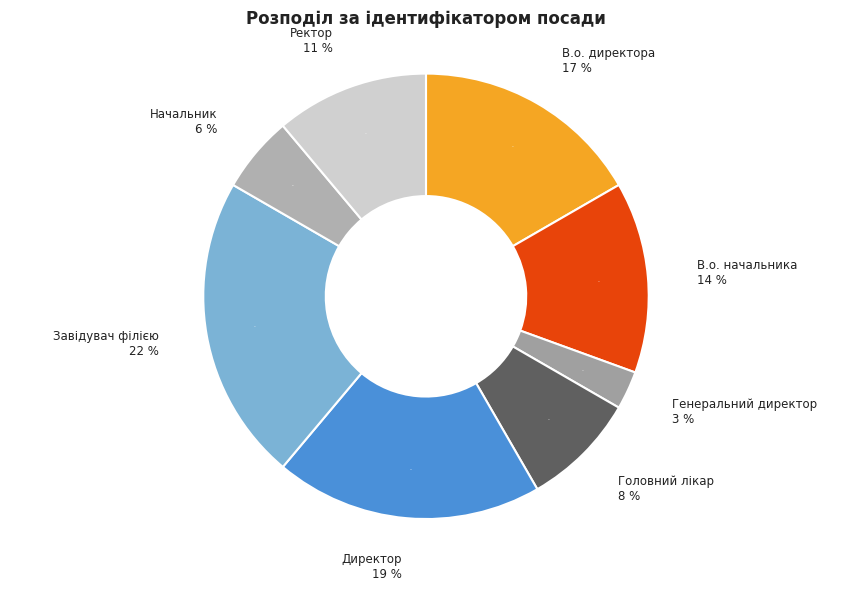

What percentage is the Завідувач філією slice, to the nearest percent?

22%